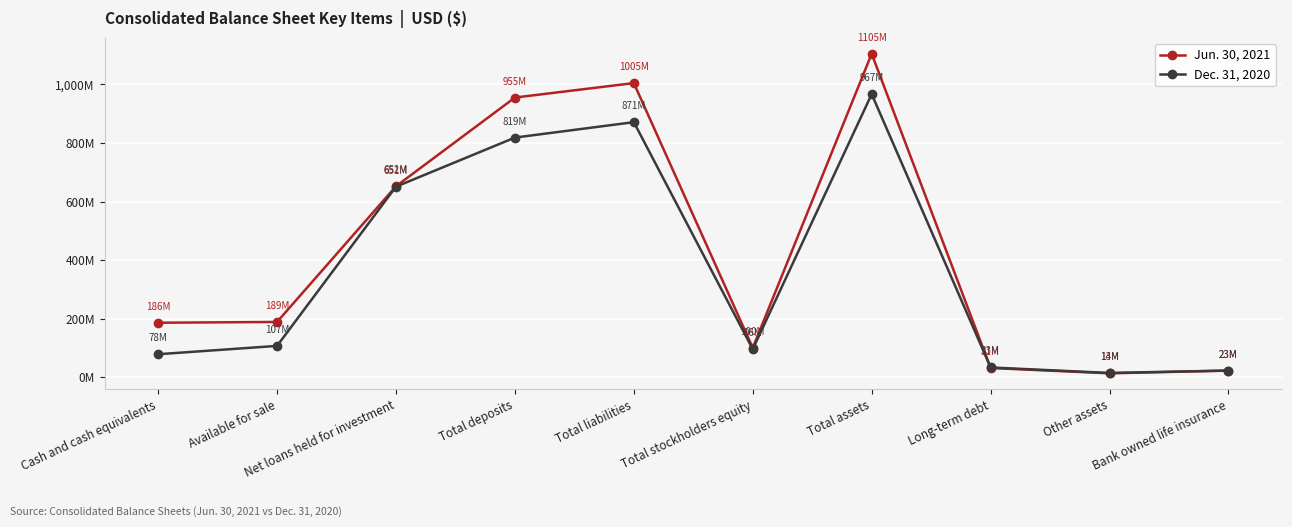

How many intersections are there between Dec. 31, 2020 and Jun. 30, 2021?

1